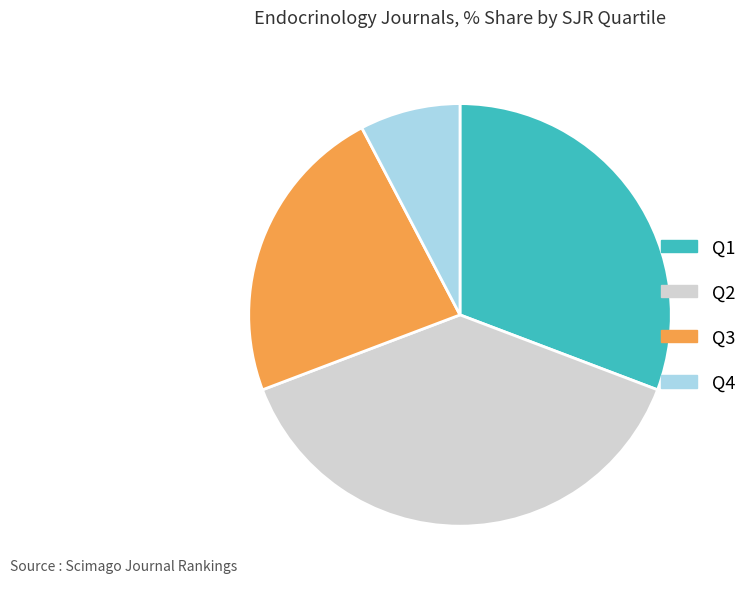

What is the ratio of the value at Q1 to the value at Q4?

4.0